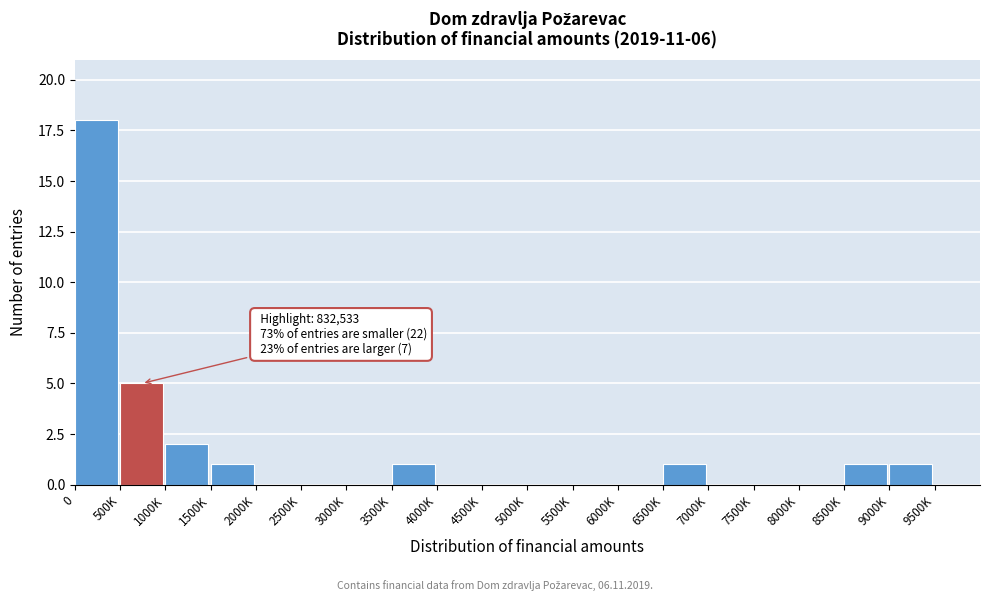

Reading left to right, extract all data points from this chart.

0=18	500K=5	1000K=2	1500K=1	2000K=0	2500K=0	3000K=0	3500K=1	4000K=0	4500K=0	5000K=0	5500K=0	6000K=0	6500K=1	7000K=0	7500K=0	8000K=0	8500K=1	9000K=1	9500K=0